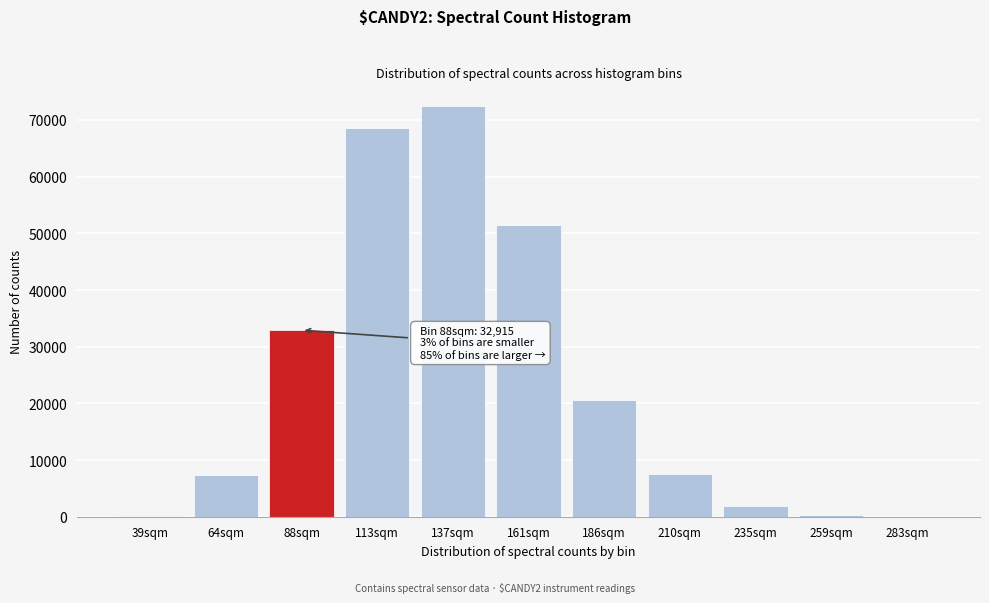

What is the sum of all values?

263296